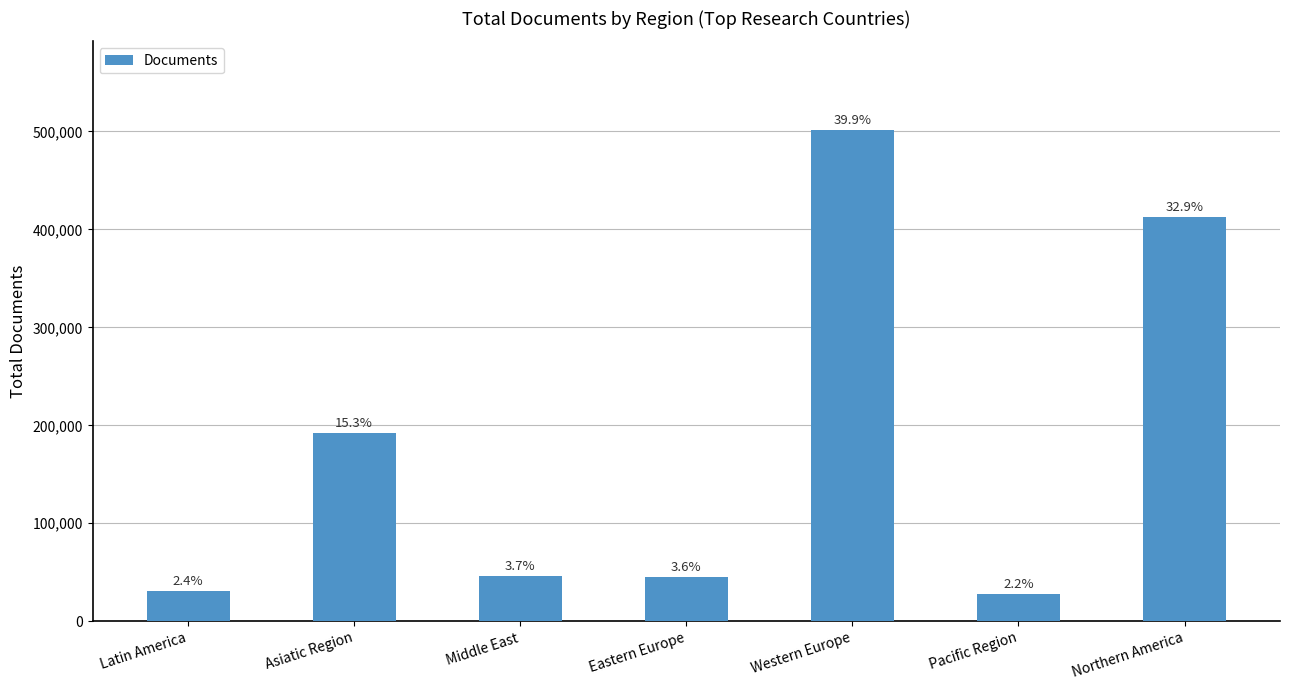

Are the bars horizontal?

No